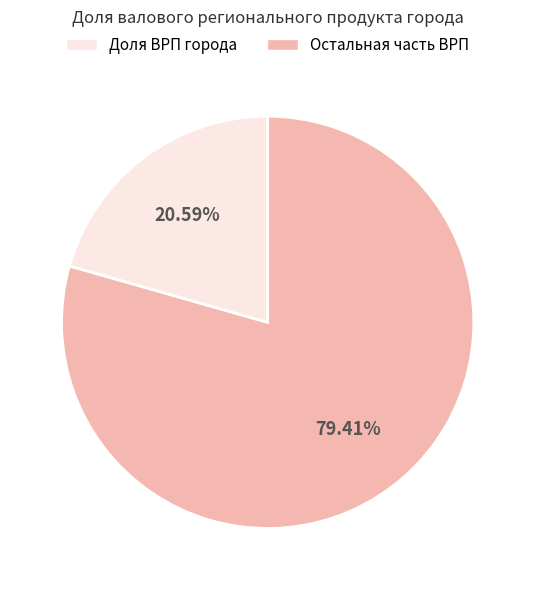

Does any single category account for the majority?

Yes